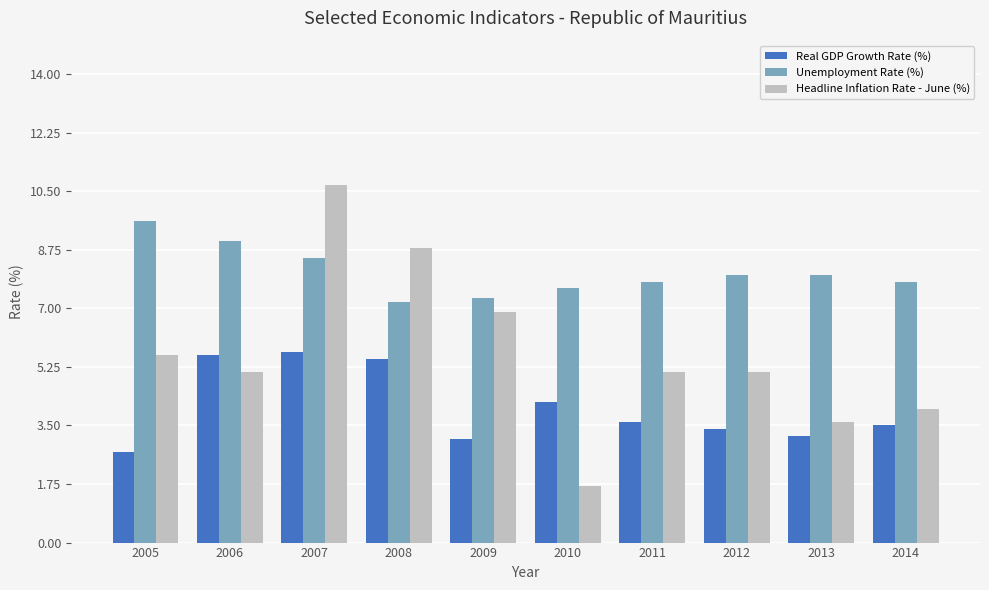

Reading left to right, transcribe all the data shown in this chart.

Real GDP Growth Rate (%): 2.7	5.6	5.7	5.5	3.1	4.2	3.6	3.4	3.2	3.5
Unemployment Rate (%): 9.6	9.0	8.5	7.2	7.3	7.6	7.8	8.0	8.0	7.8
Headline Inflation Rate - June (%): 5.6	5.1	10.7	8.8	6.9	1.7	5.1	5.1	3.6	4.0